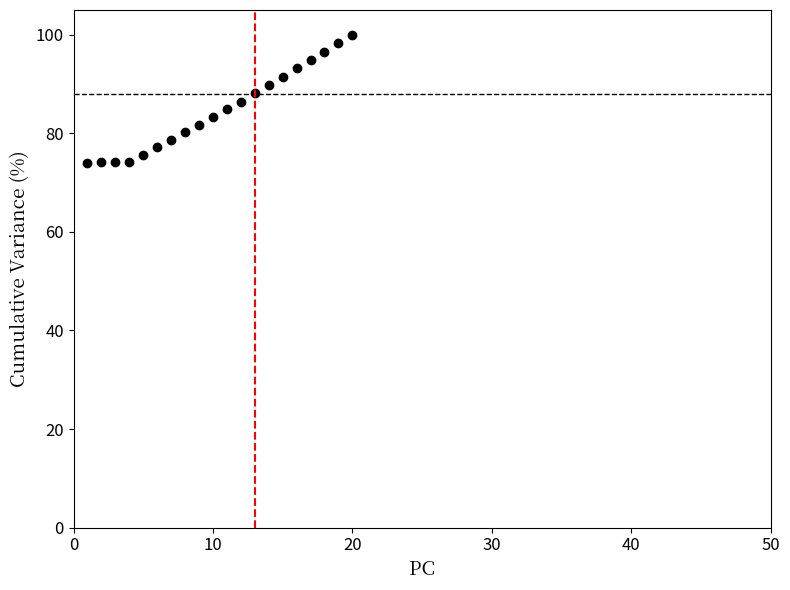

What is the value of the 11th point from the left?

84.8